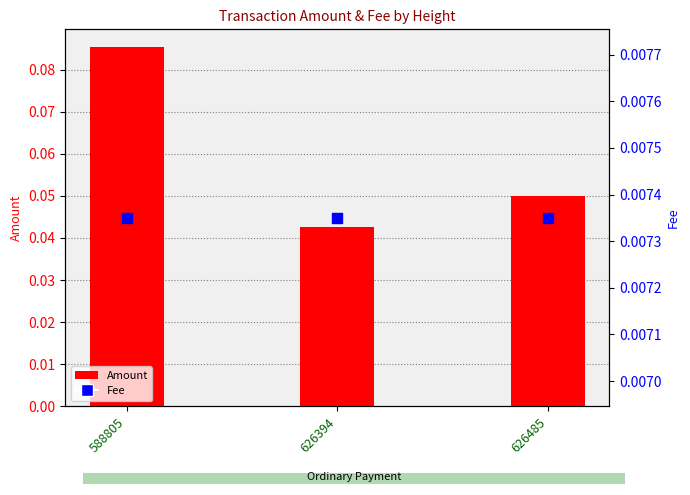

What are all the series names shown in the legend?

Amount, Fee